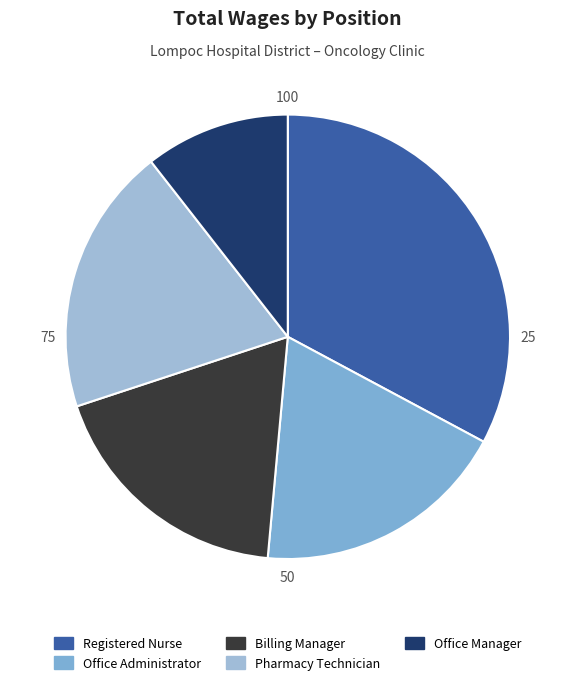

Which slice is the largest?

Registered Nurse